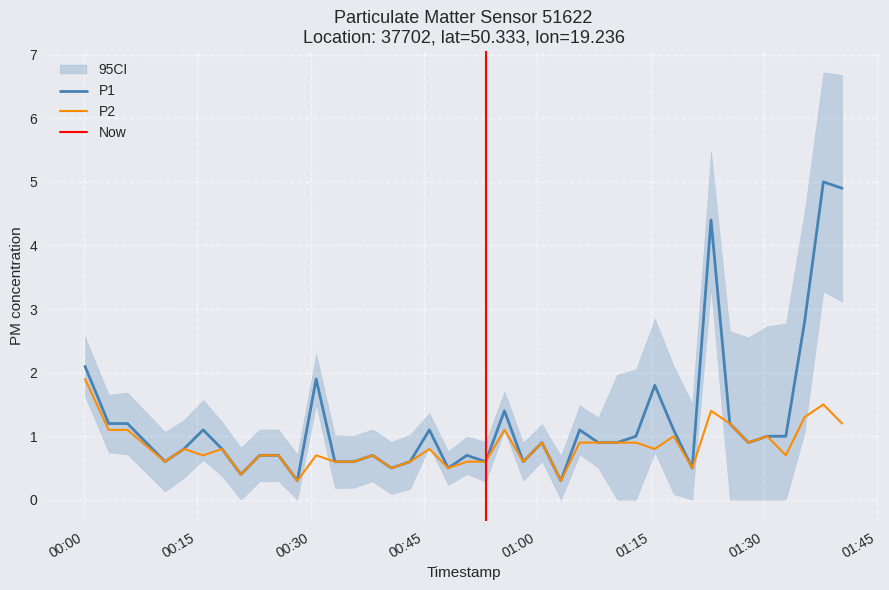

At how many categories does at least one series exceed 1?

15